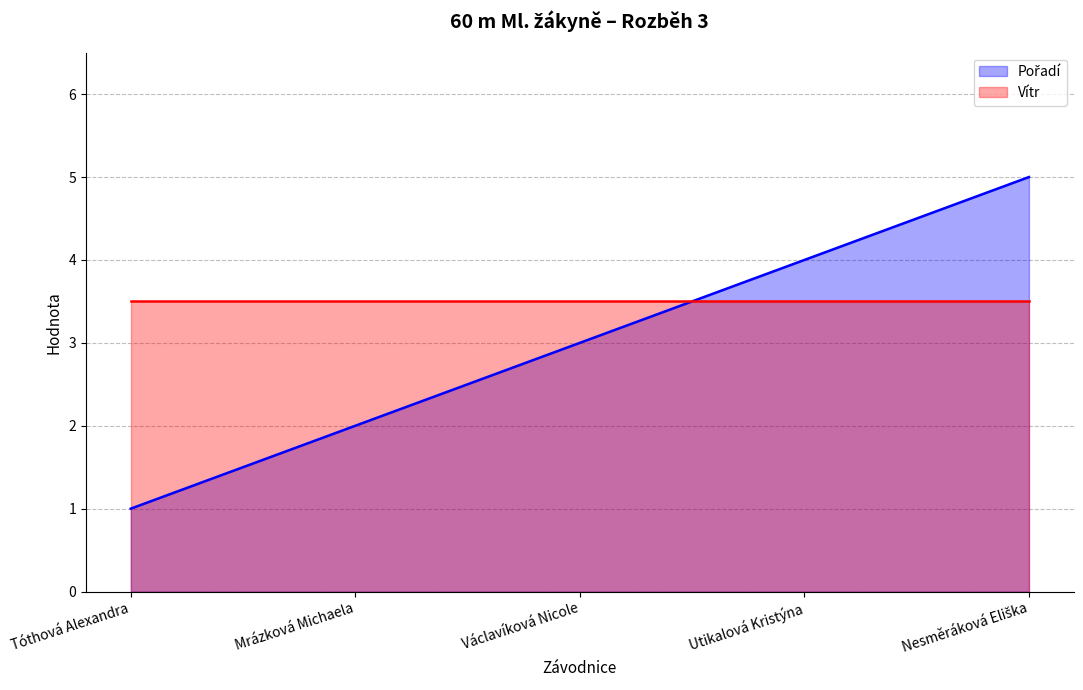

What is the sum of the values at Václavíková Nicole and Nesměráková Eliška?

8